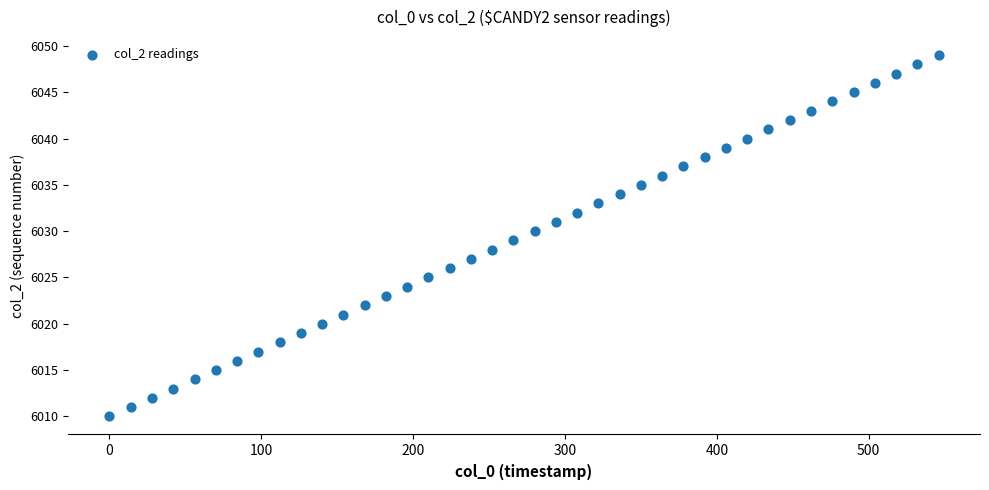

What is the range of Y values (max minus min)?

39